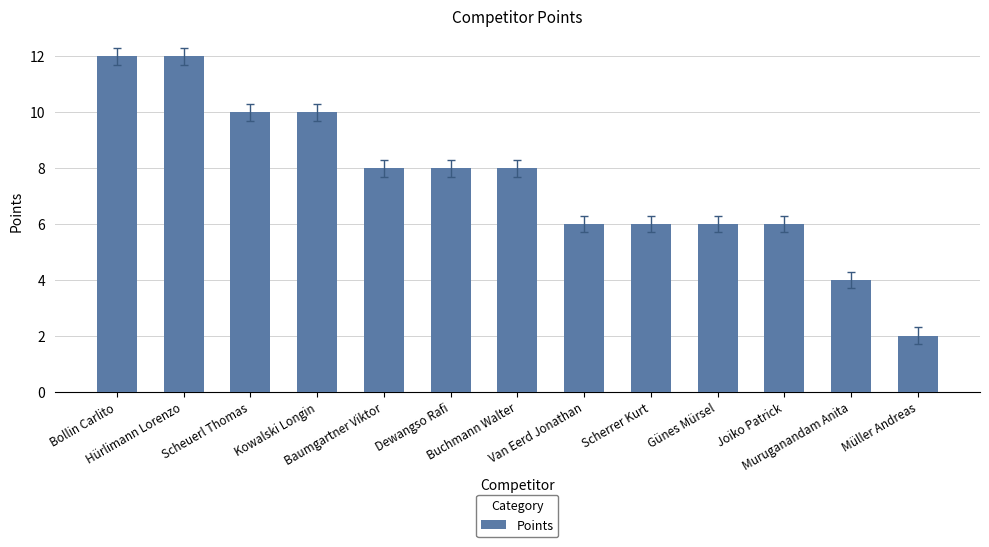

How many values are below 8?

6